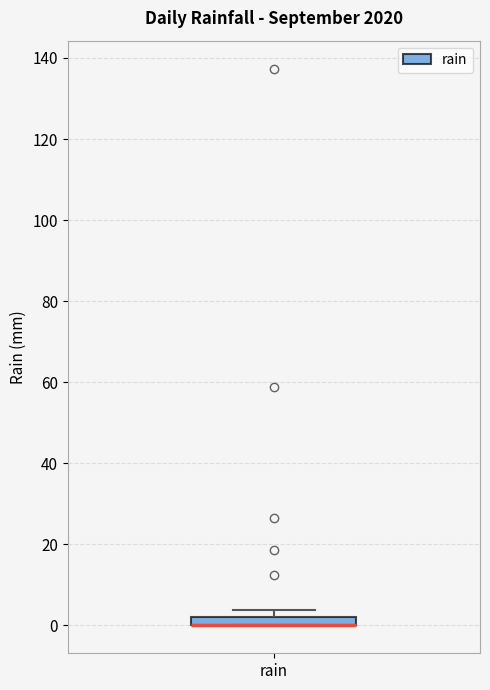

Where is the lower edge of the box for rain on the y-axis? The values are not printed on the chart, so give them approximately, as read against the axis.

0